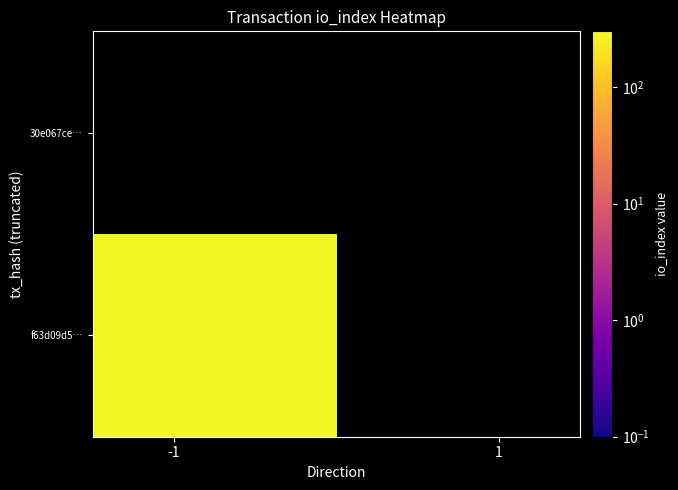

The value of f63d09d5fb491b2a2e0abab1de20d2ad40102f8 at io_index is 282. True or false?

True